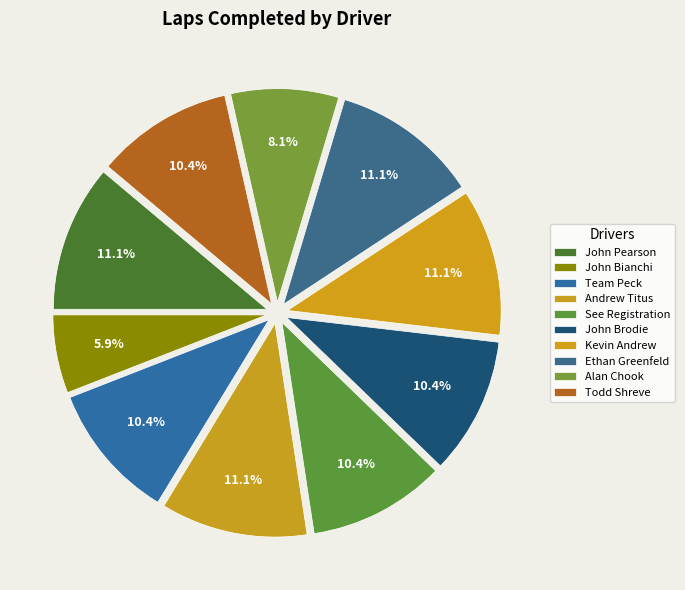

Is there a majority slice in this chart?

No